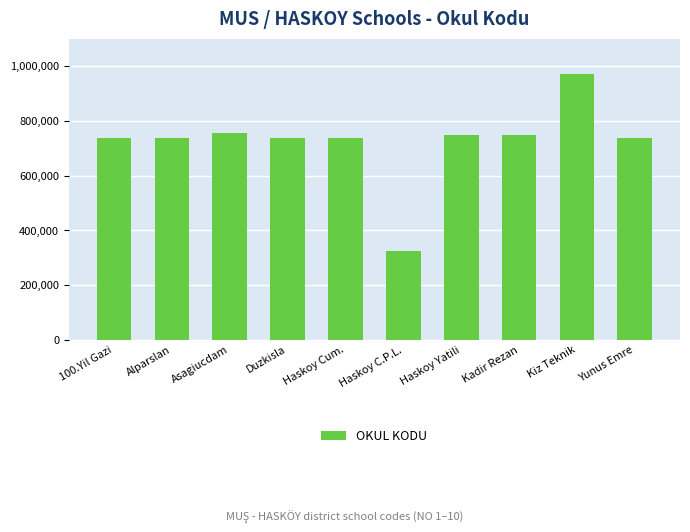

How many distinct data groups are displayed?

1